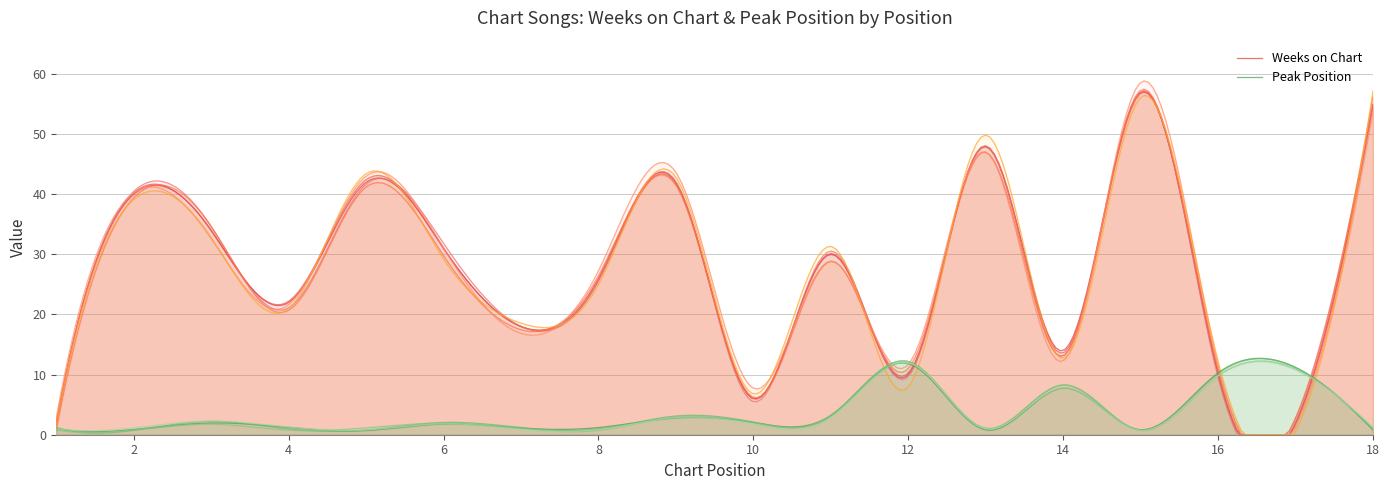

What is the approximate value of Weeks on Chart at 14, to the nearest 10?

10